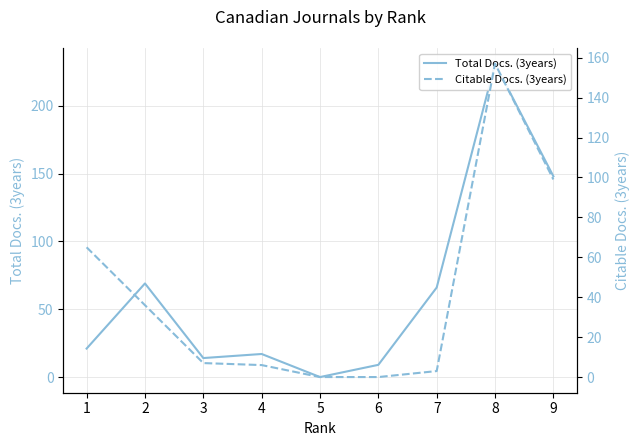

How many interior local valleys does the Total Docs. (3years) series have?

2